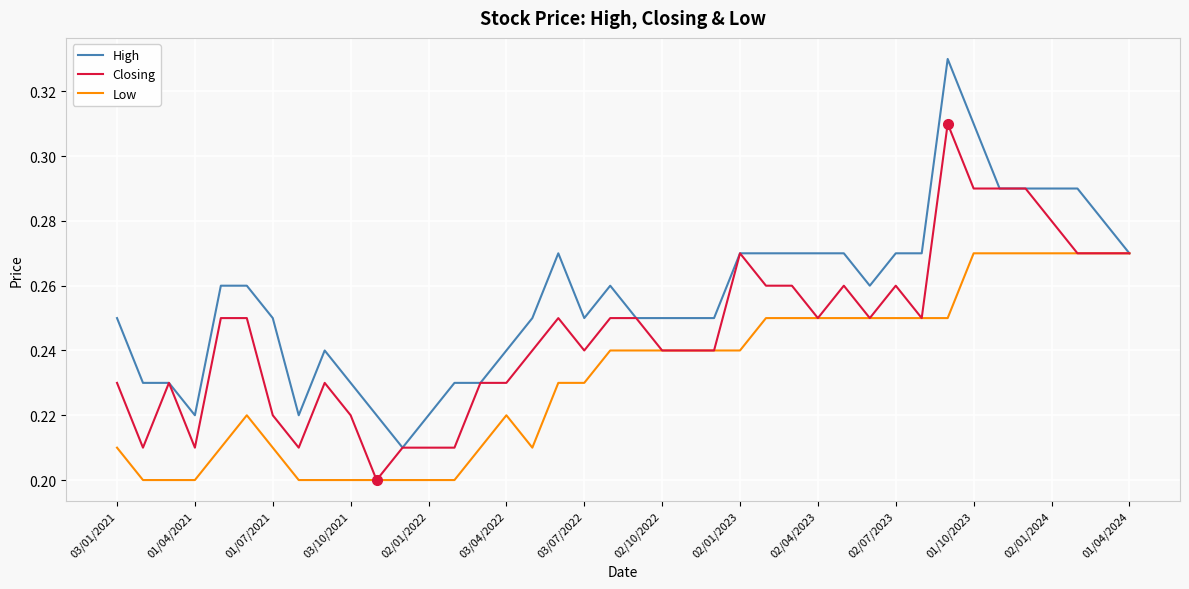

Rank the series by their average value, from lowest to highest.

Low, Closing, High